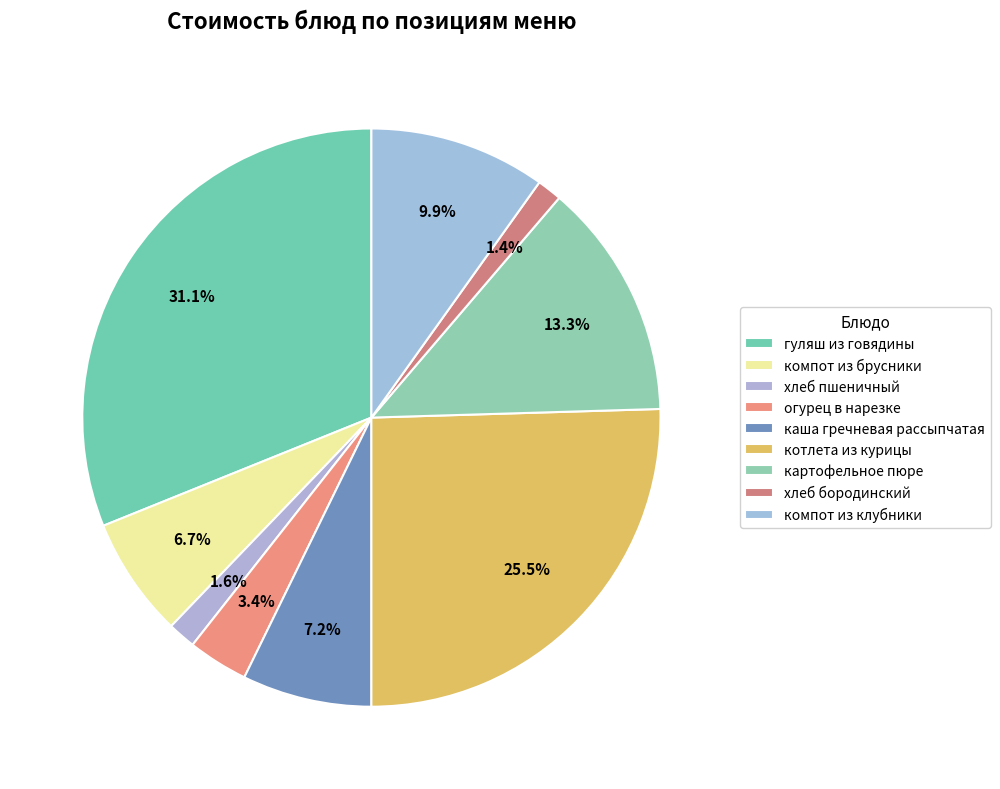

To the nearest percent, what portion does хлеб пшеничный represent?

2%